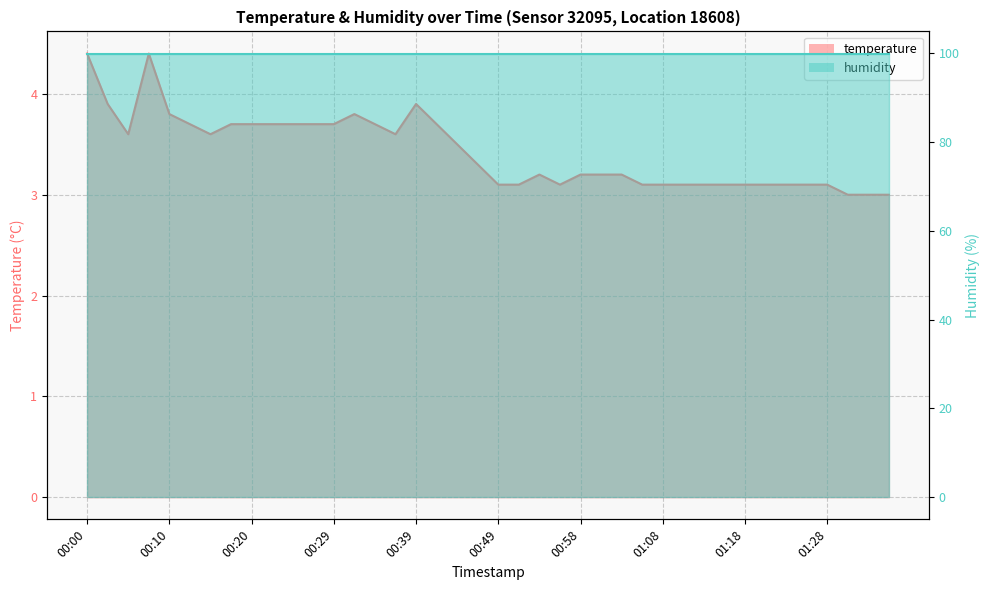

How many interior local valleys (lower than both neighbors) does the data have?

4